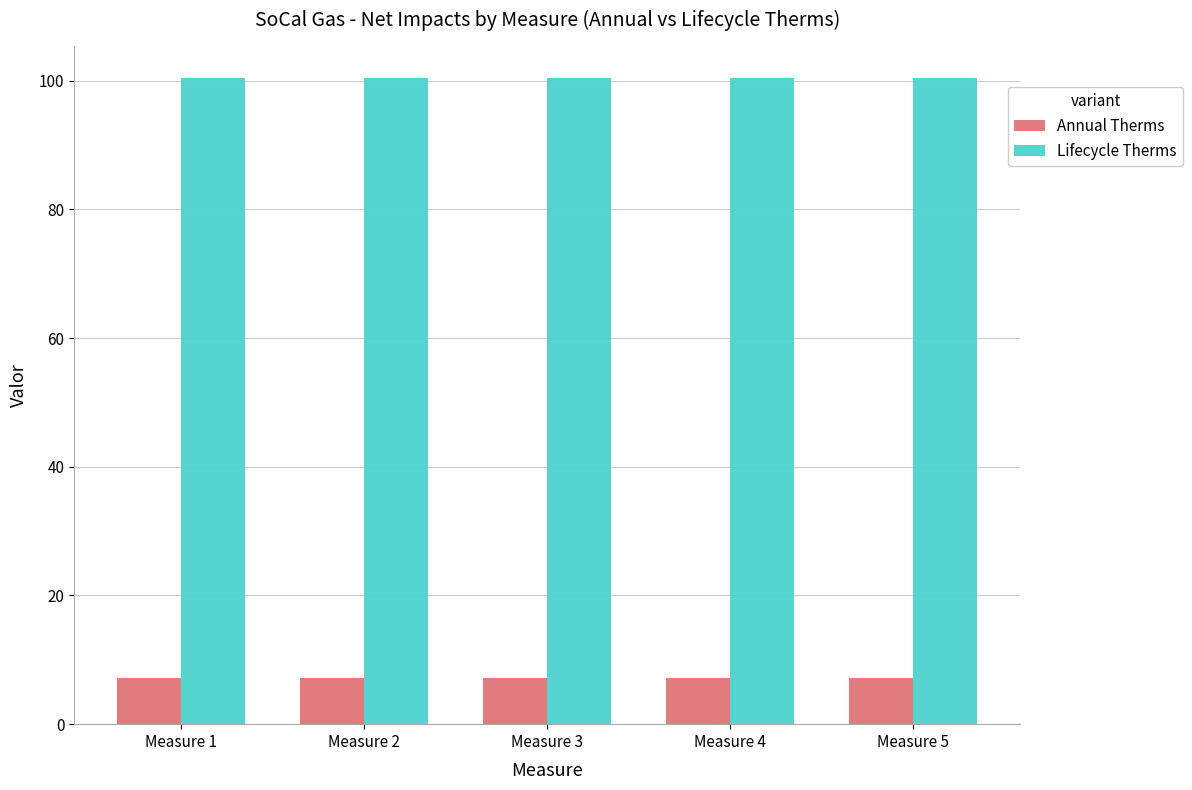

What is the minimum value for Annual Therms?

7.2